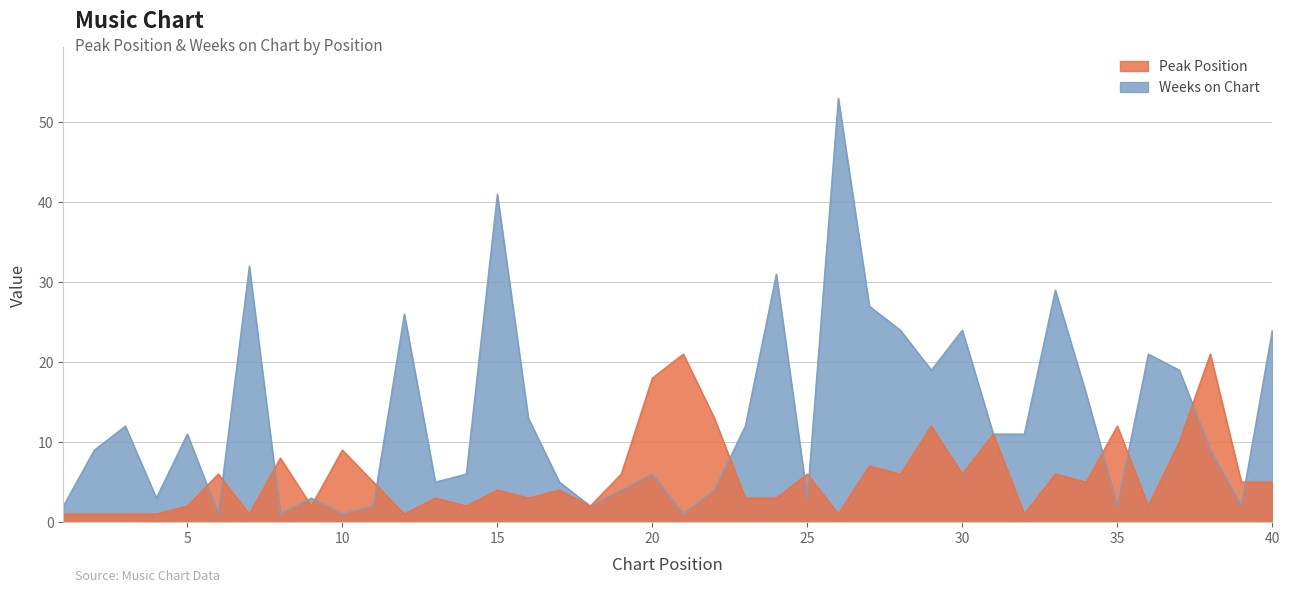

What is the greatest value displayed?

53